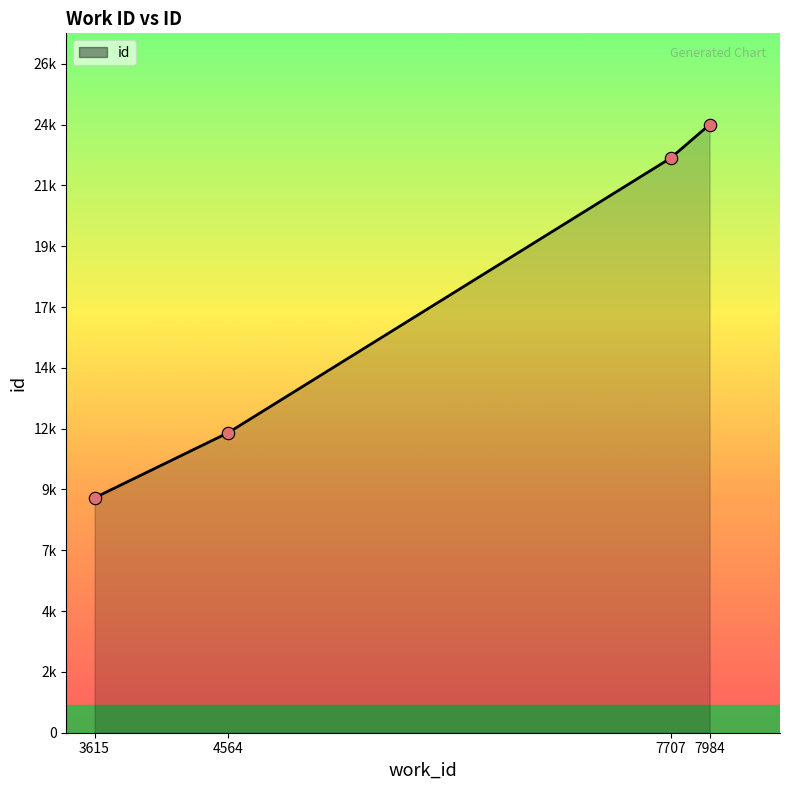

Is this an area chart (filled region under the line)?

Yes